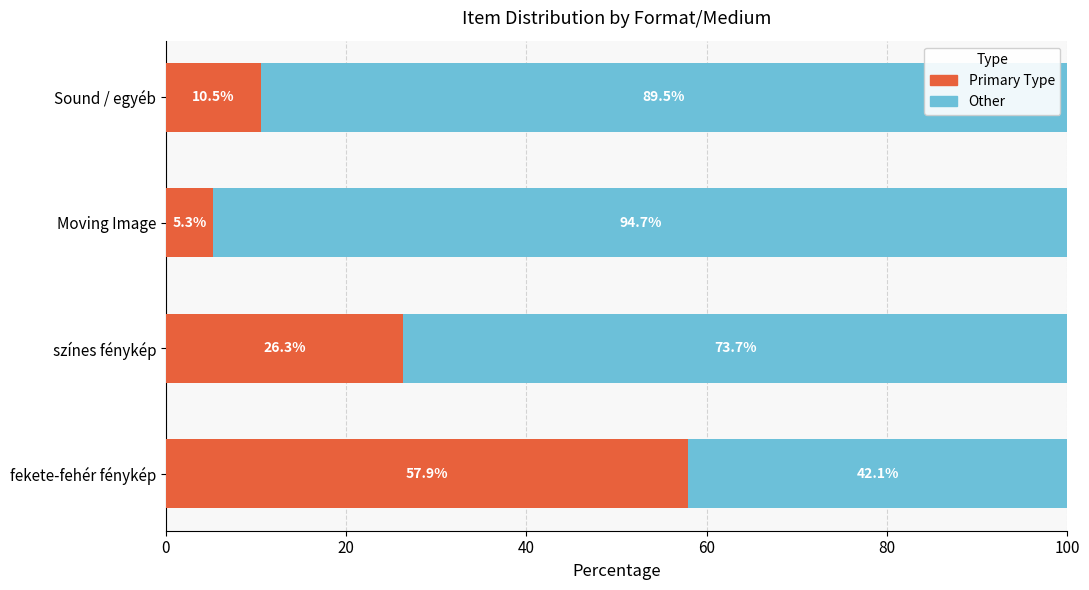

What is the total value across all series at Sound / egyéb?

100.0